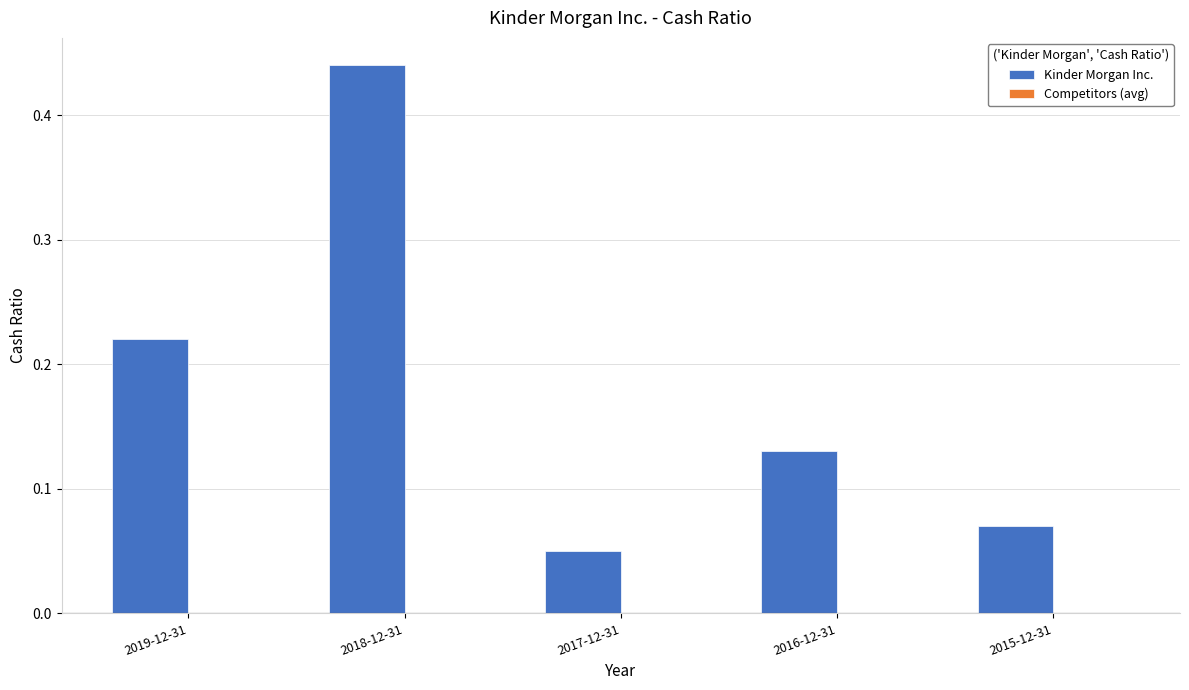

List the labels in order of value, smallest first.

2017-12-31, 2015-12-31, 2016-12-31, 2019-12-31, 2018-12-31